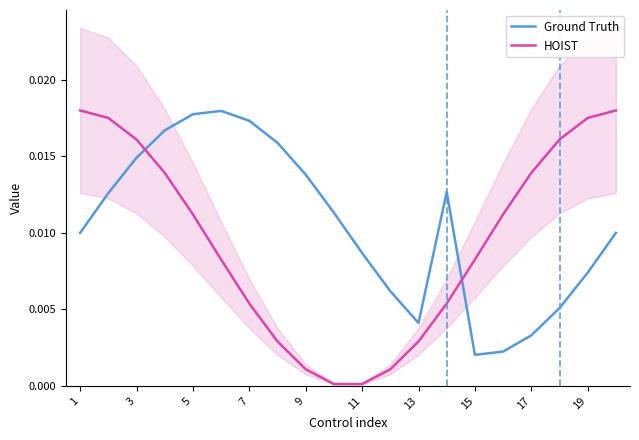

True or false: HOIST and Ground Truth cross at least once.

True